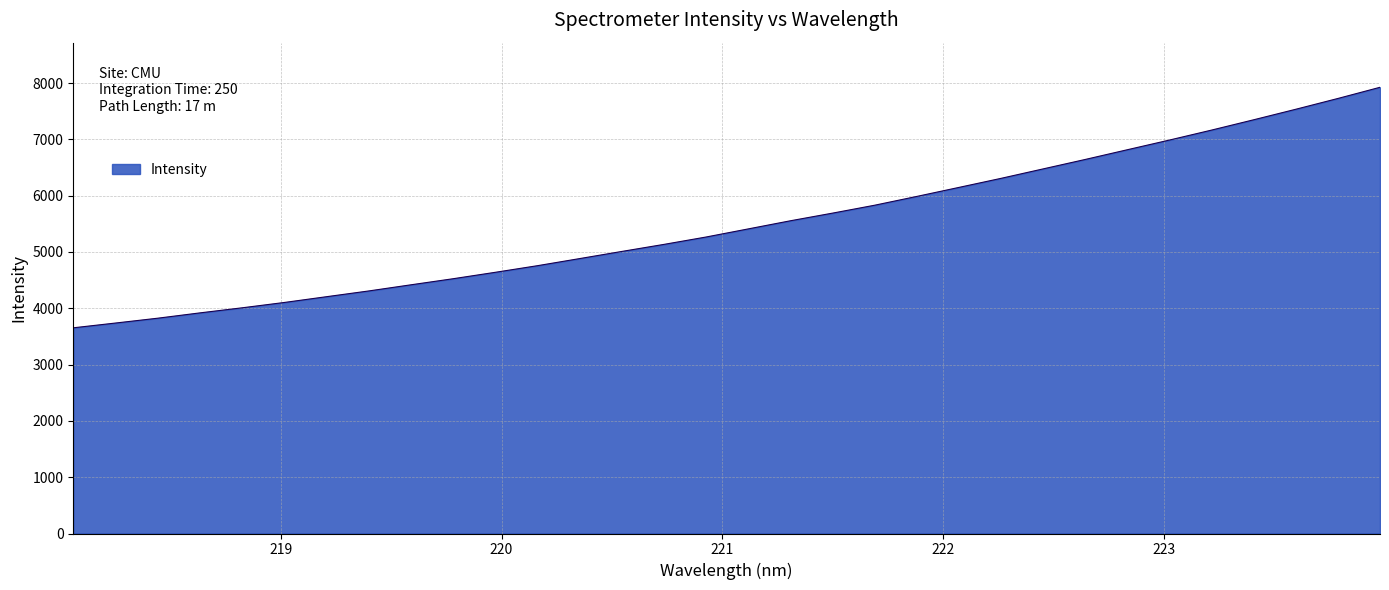

What is the average value?

5497.4